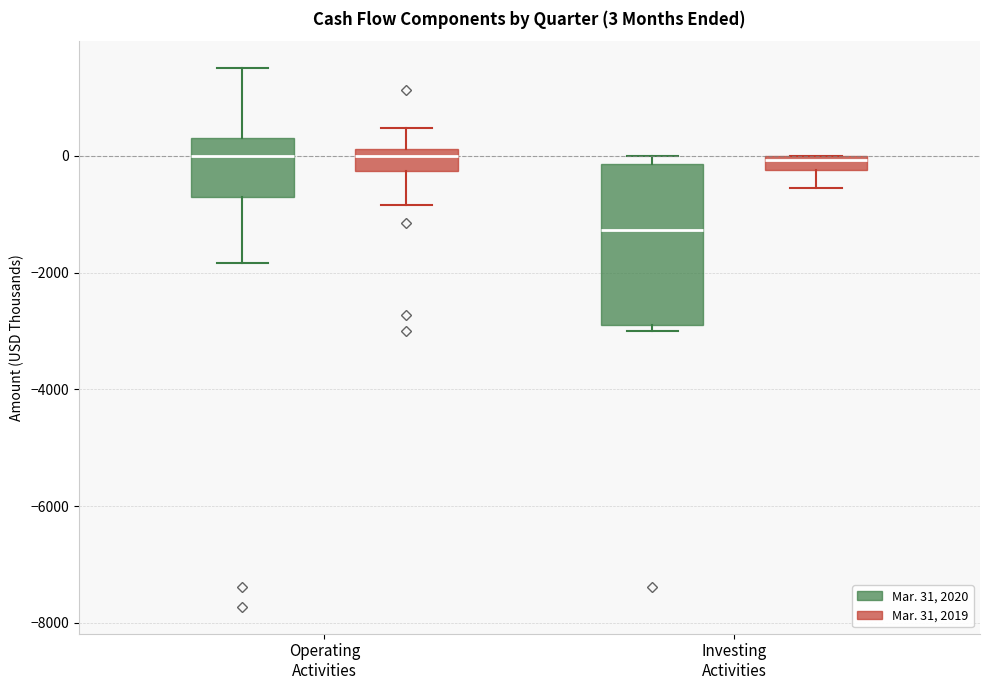

Which box is the tallest, from its lower edge to its upper edge?

Investing Activities (Mar. 31, 2020)